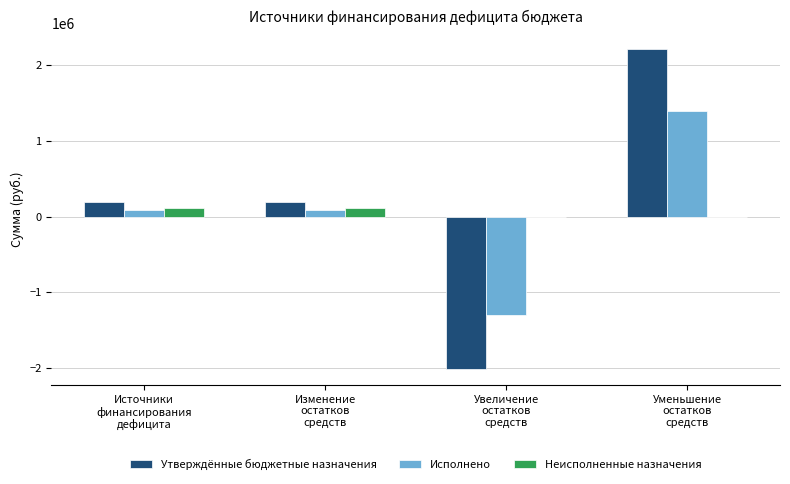

What is the sum of all Утверждённые бюджетные назначения values?

584476.0